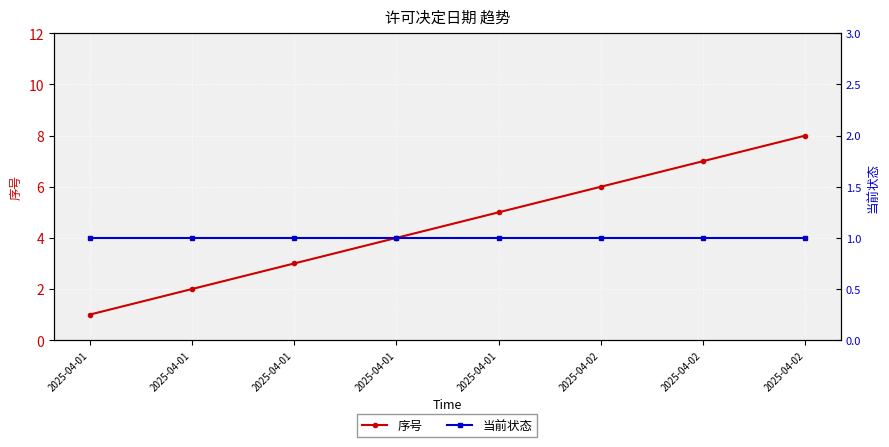

Reading right to left, list all the values displayed in this chart.

序号: 8	7	6	5	4	3	2	1
当前状态: 1	1	1	1	1	1	1	1